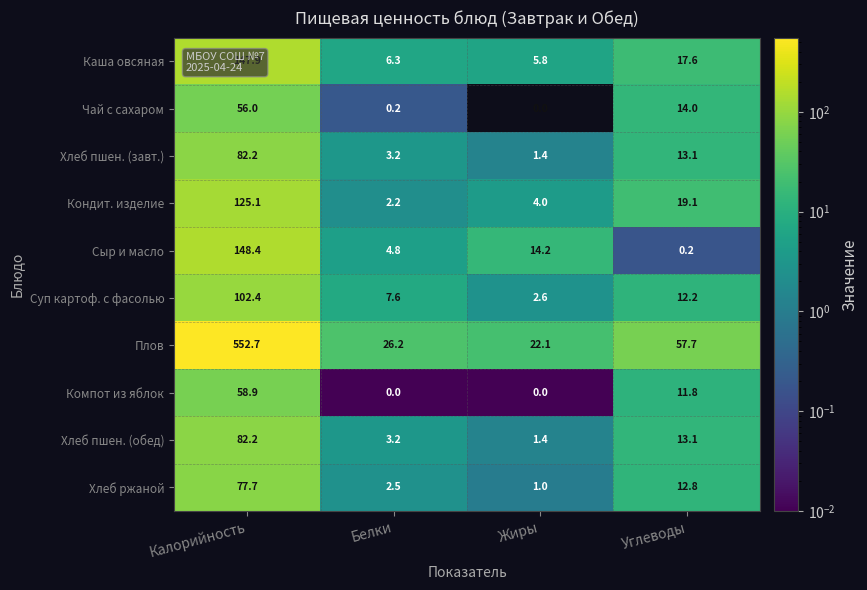

How many values in the Плов series exceed 57?

2